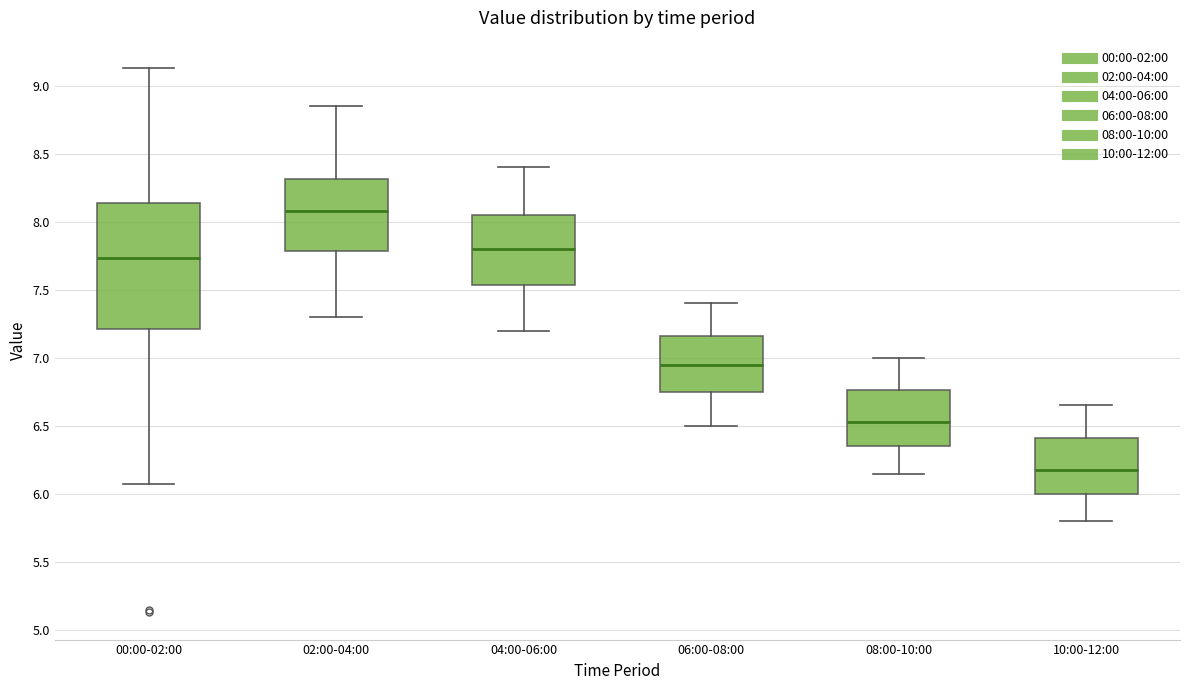

Which box's median line is the highest?

02:00-04:00